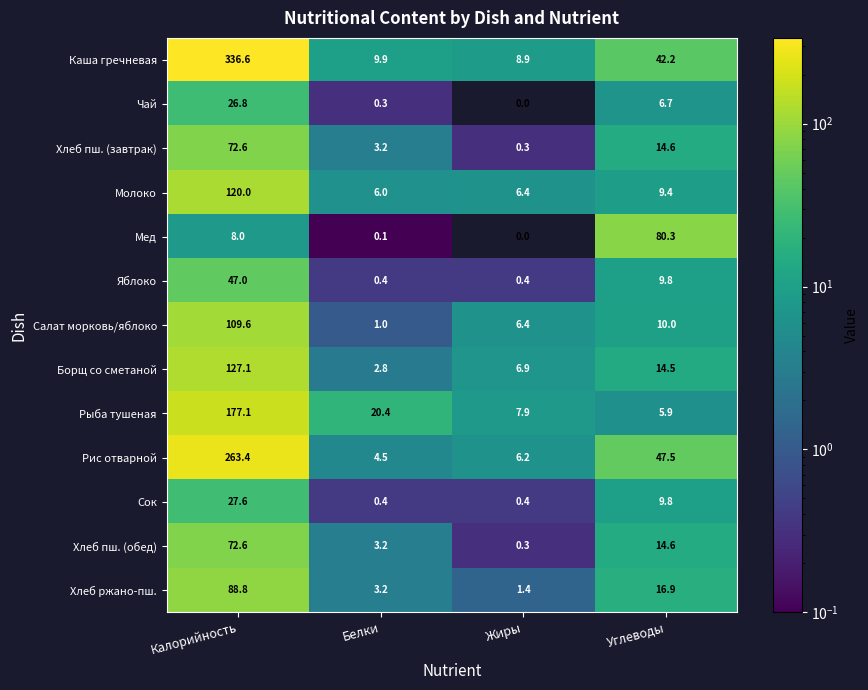

Is it true that Хлеб пш. (обед) equals 3.2 at Белки?

True